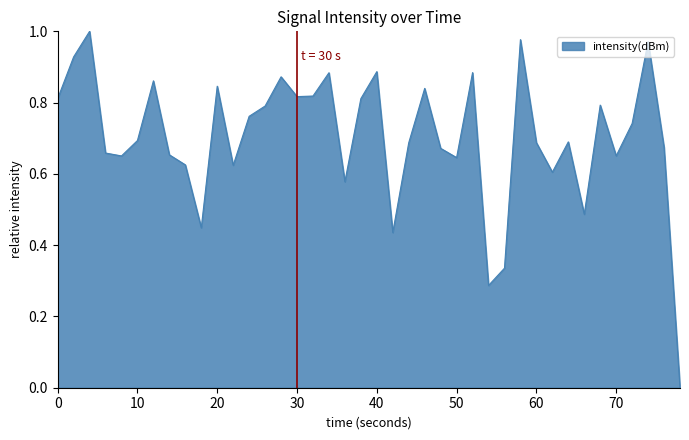

The value at 50 is 0.2. True or false?

False